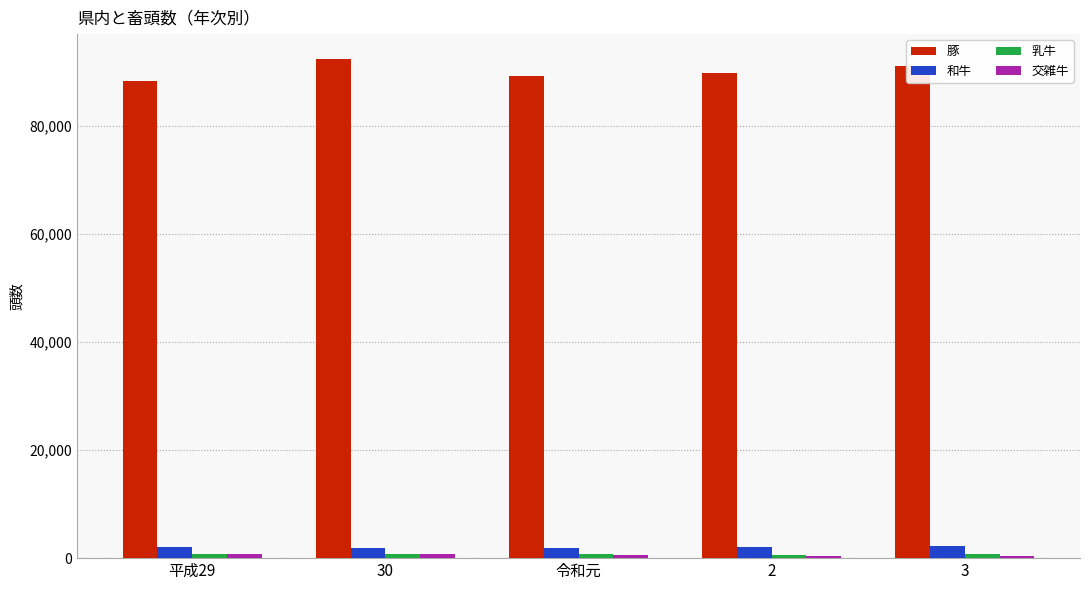

What is the average value of the 和牛 series?

1996